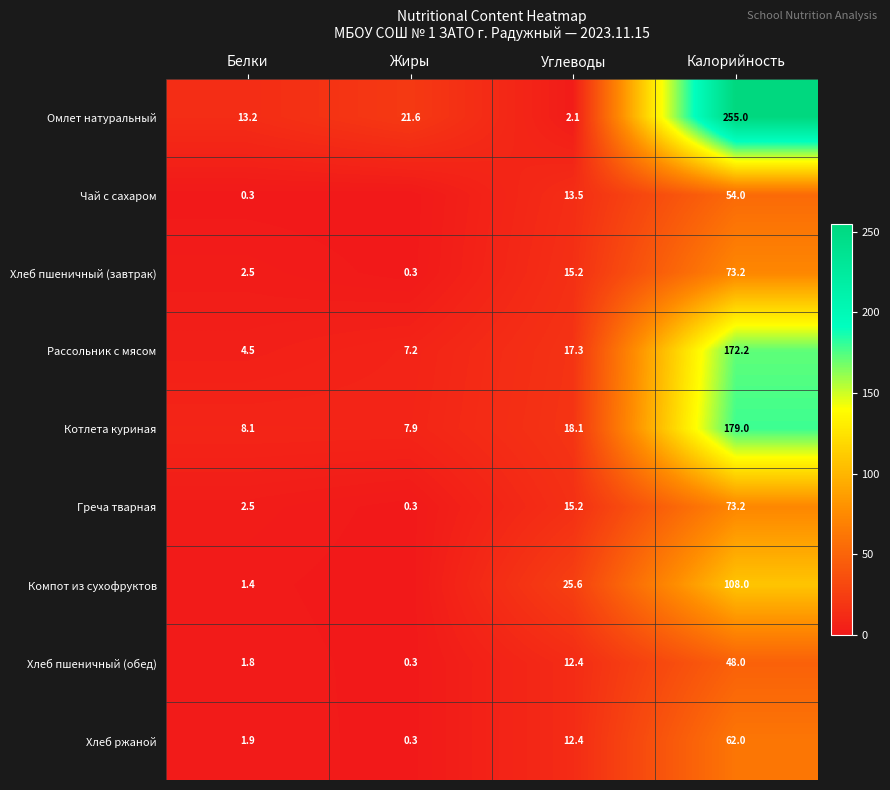

The Рассольник с мясом series shows 7.2 at Жиры. True or false?

True